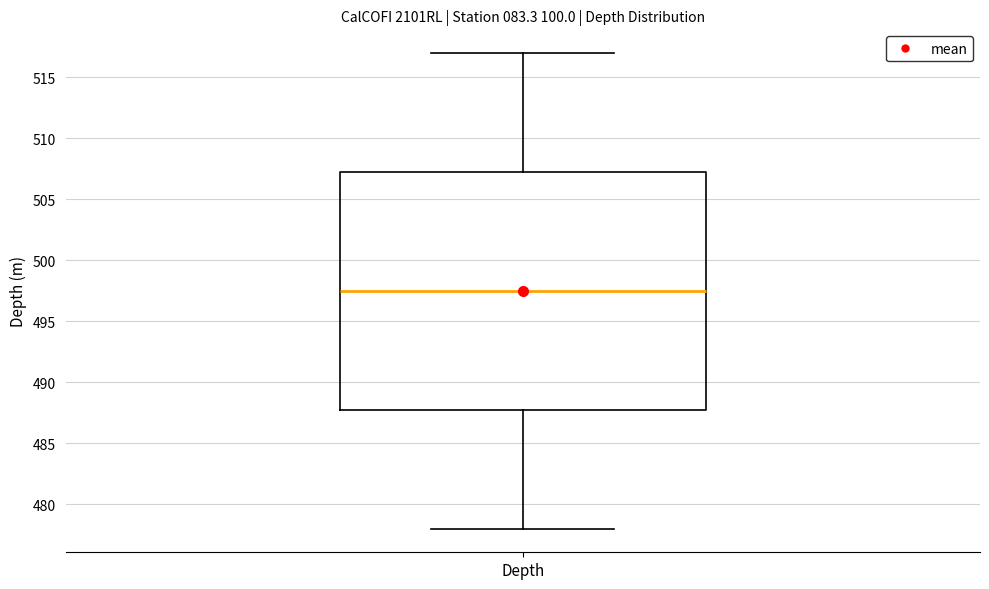

Transcribe this box plot: give where the median line is, the range the box spans, and where the two whiskers end, as read against the y-axis. The values are not printed on the chart, so give them approximately, as read against the axis.

median 497.5, box 488.0 to 507.5, whiskers 478.0 to 517.0